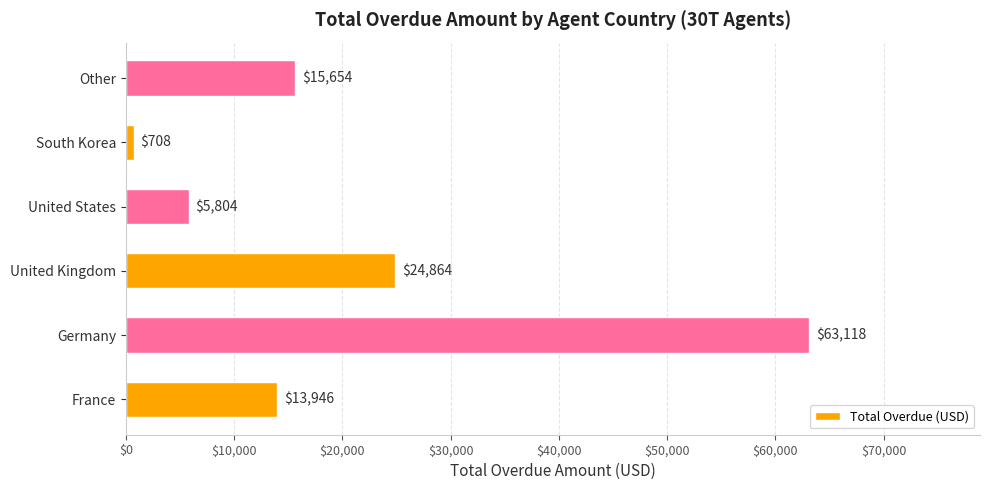

At which label is the value closest to 31913?

United Kingdom